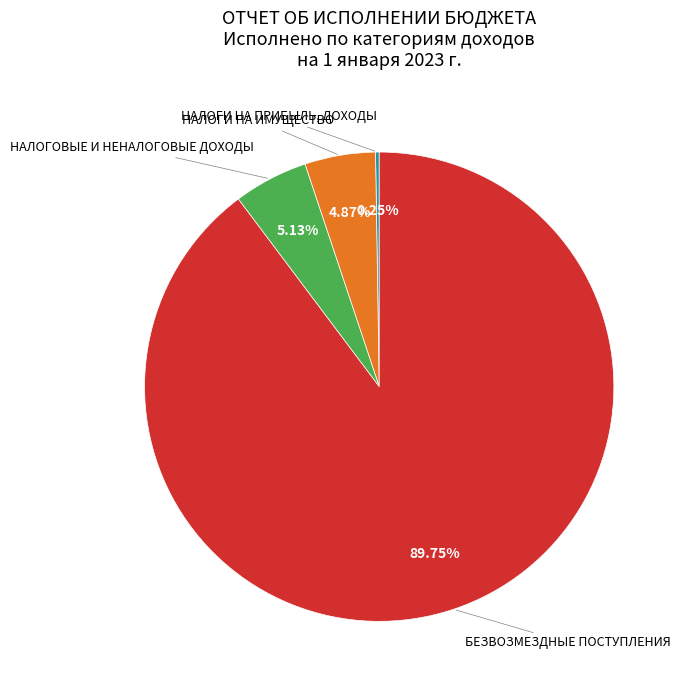

To the nearest percent, what is the average slice percentage?

25%